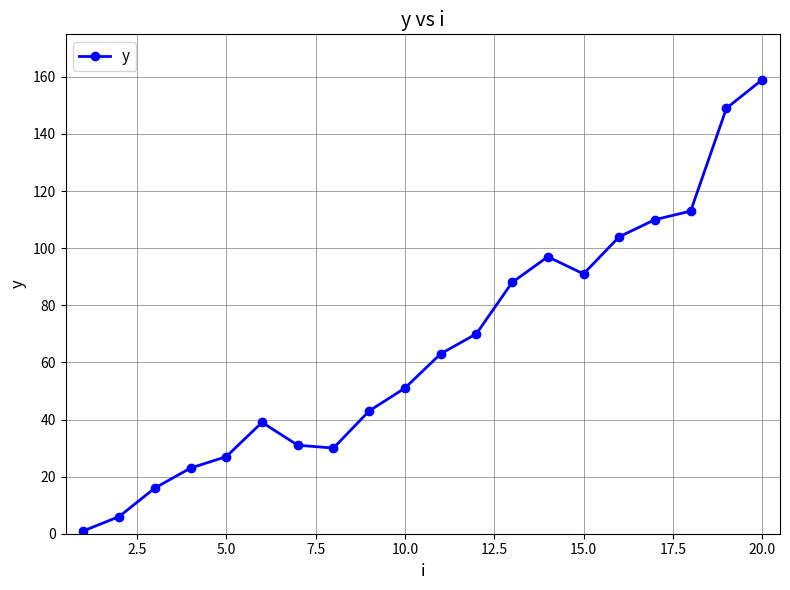

What is the difference between the maximum and minimum values?

158